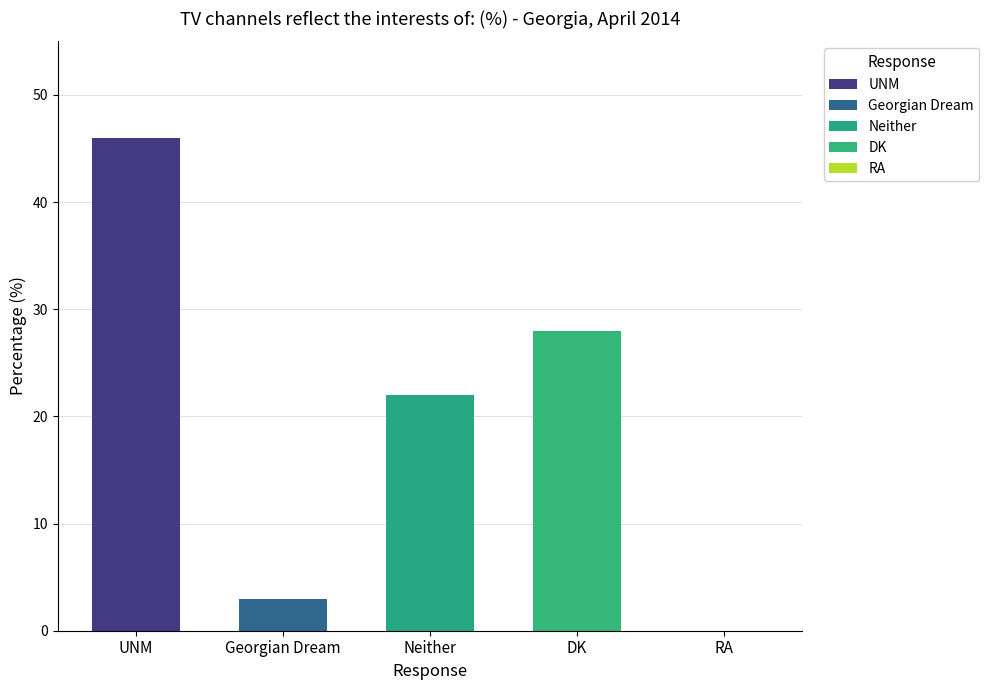

Which label corresponds to the smallest value in the chart?

RA